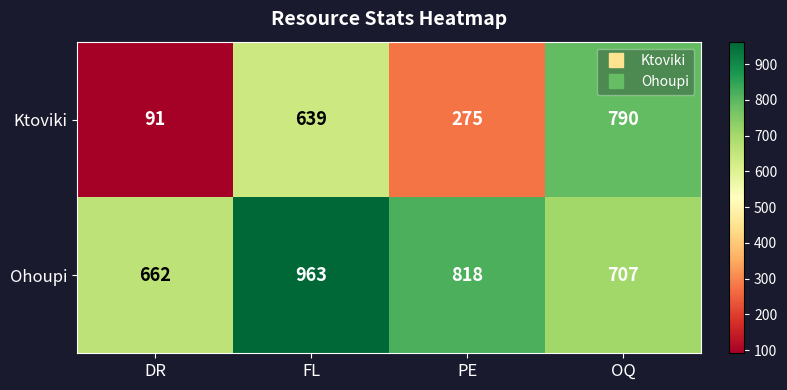

How many series are shown in this chart?

2